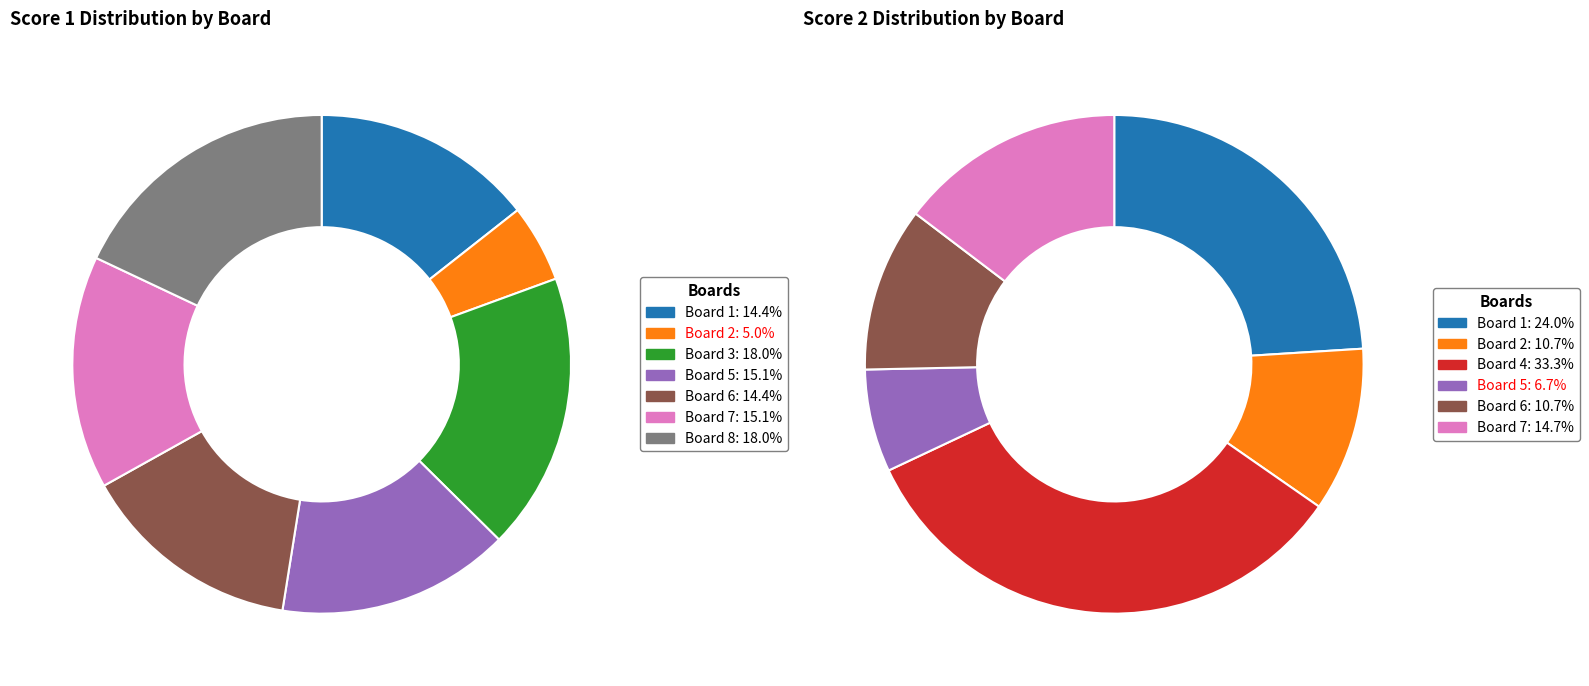

To the nearest percent, what portion does Board 5 represent?

15%